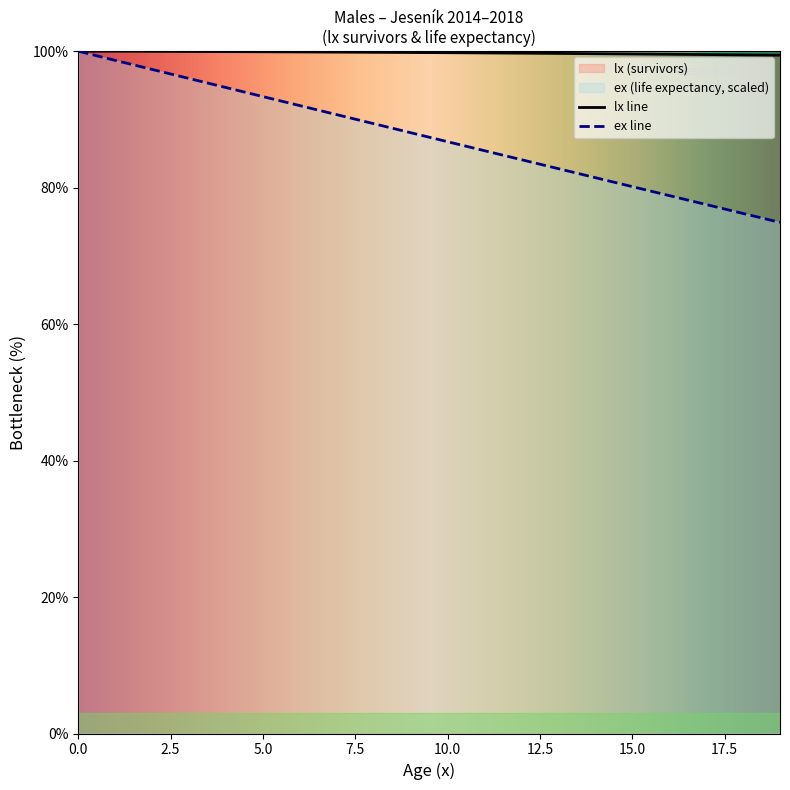

What is the lowest value of the lx series?

99.4